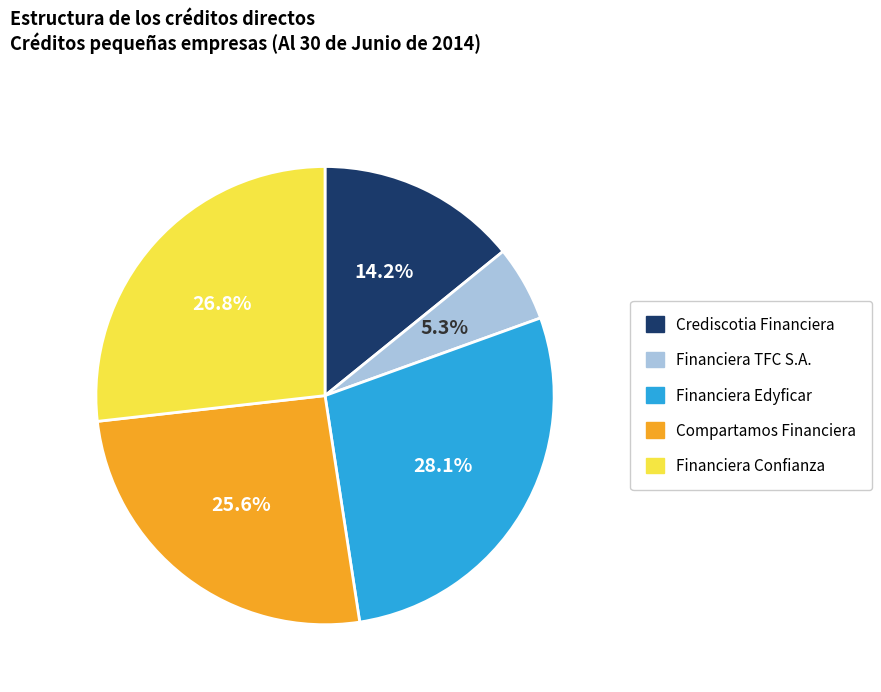

To the nearest percent, what is the difference between the largest and smallest slice percentages?

23%